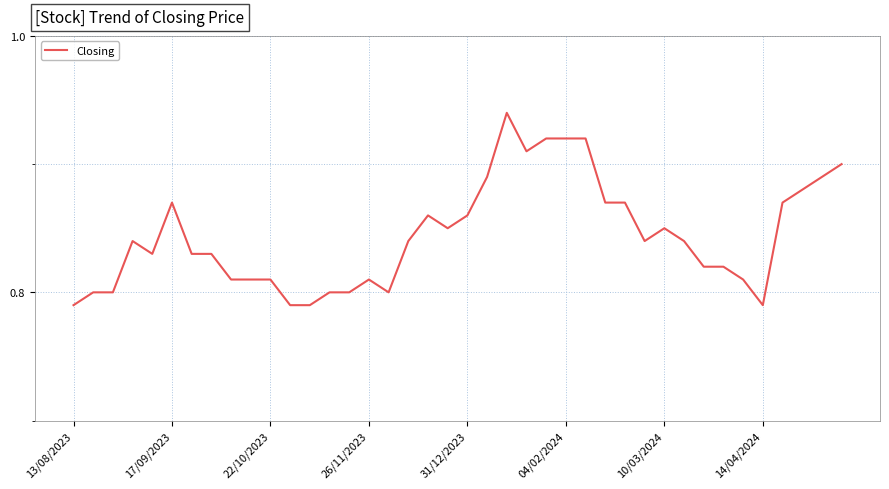

Which has a higher value, 10/03/2024 or 17/09/2023?

17/09/2023